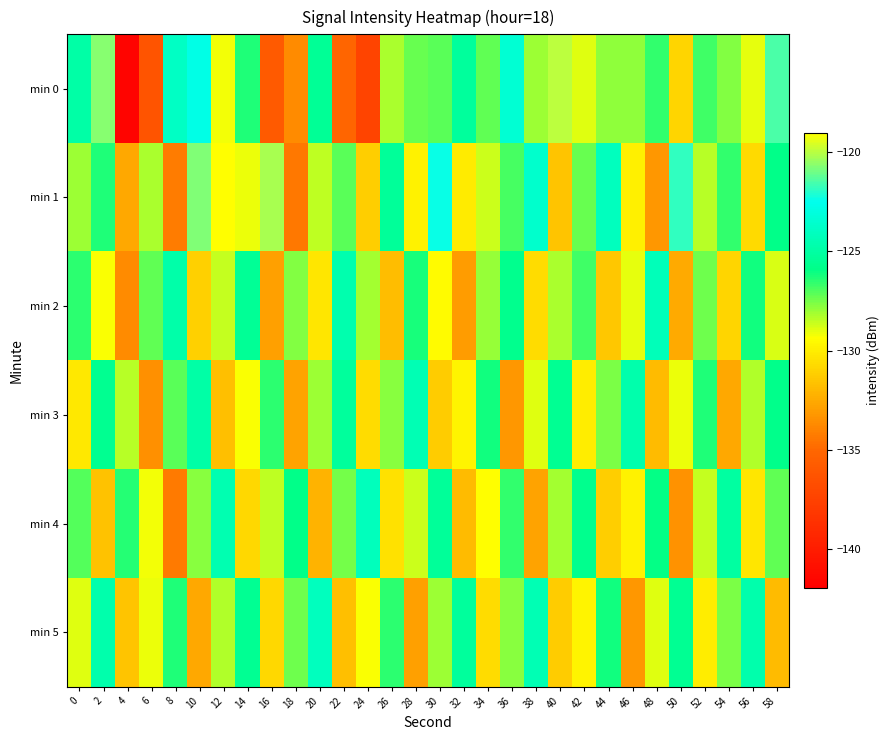

Which series has the widest spread of values?

min 0